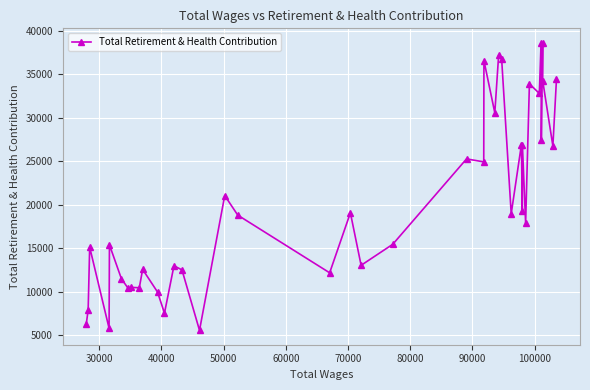

True or false: the data has more than 0 interior local peaks.

True